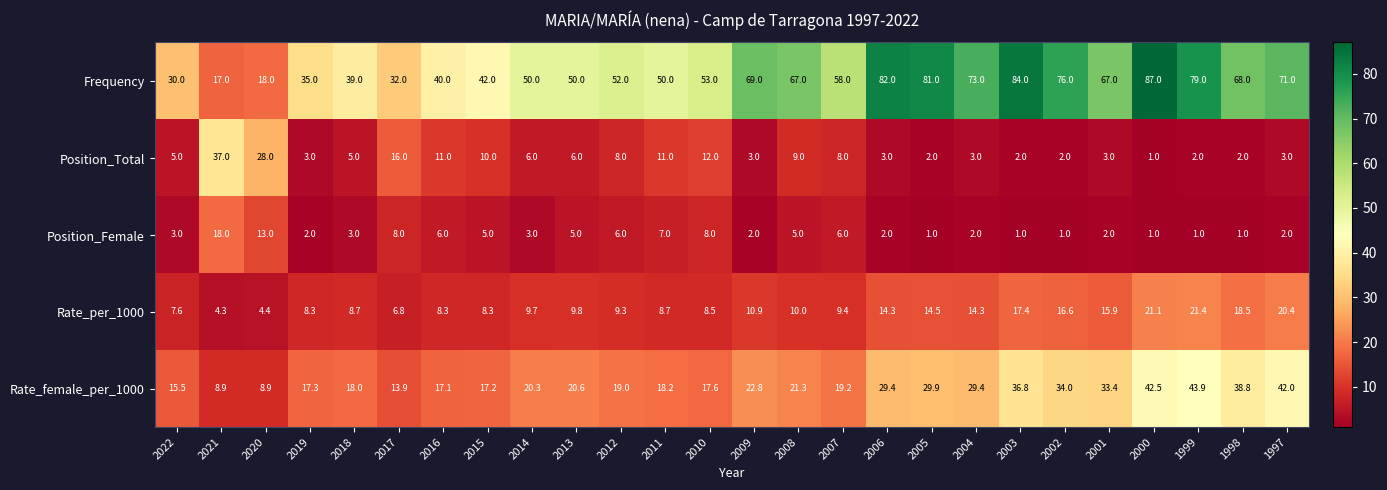

What is the sum of all Position_Total values?

201.0